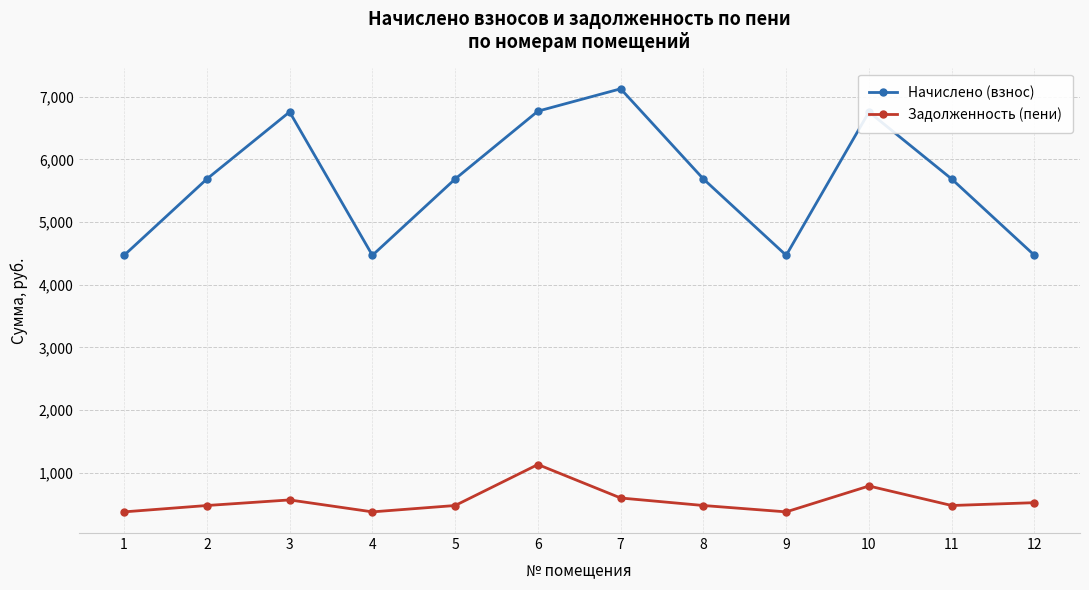

Is it true that Начислено (взнос) equals 7440.0 at 2?

False